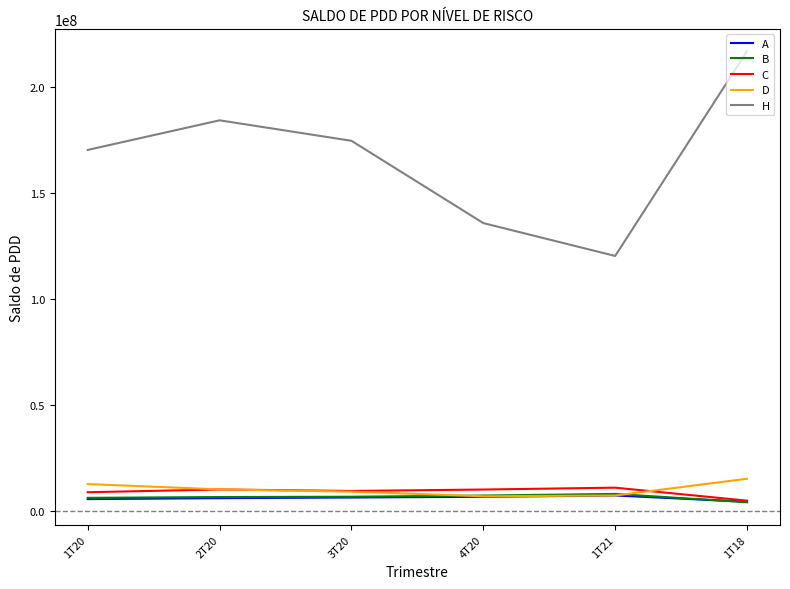

Which series has the widest spread of values?

H